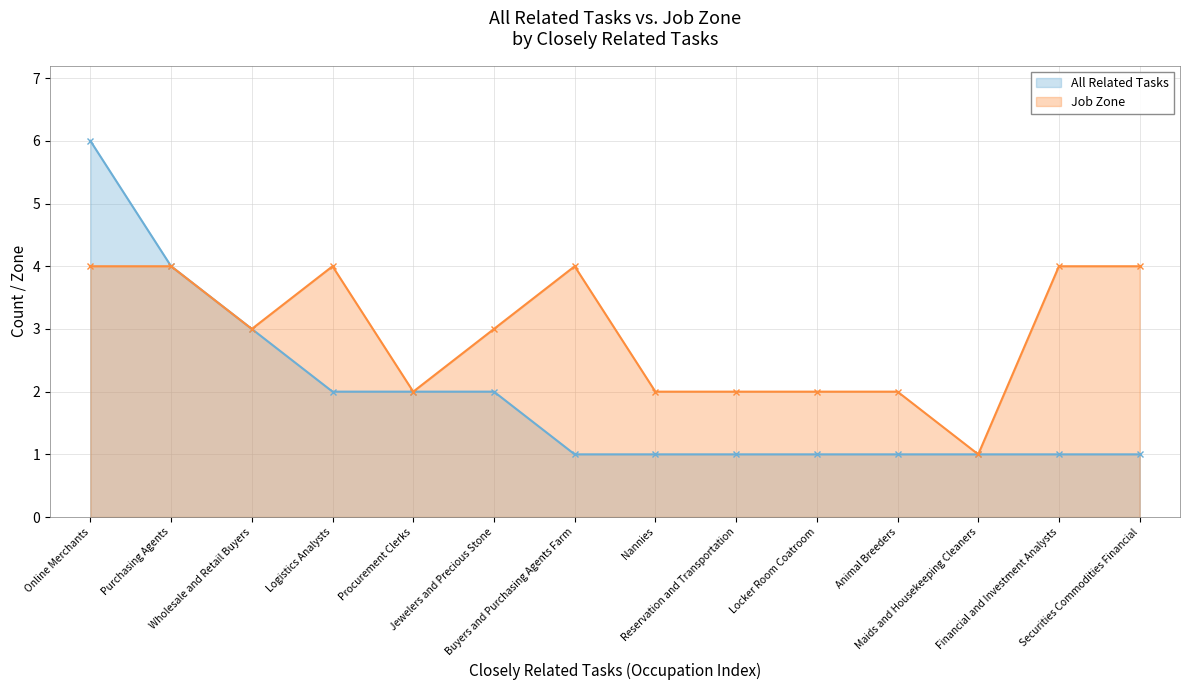

Does the chart display data point markers on the line(s)?

Yes